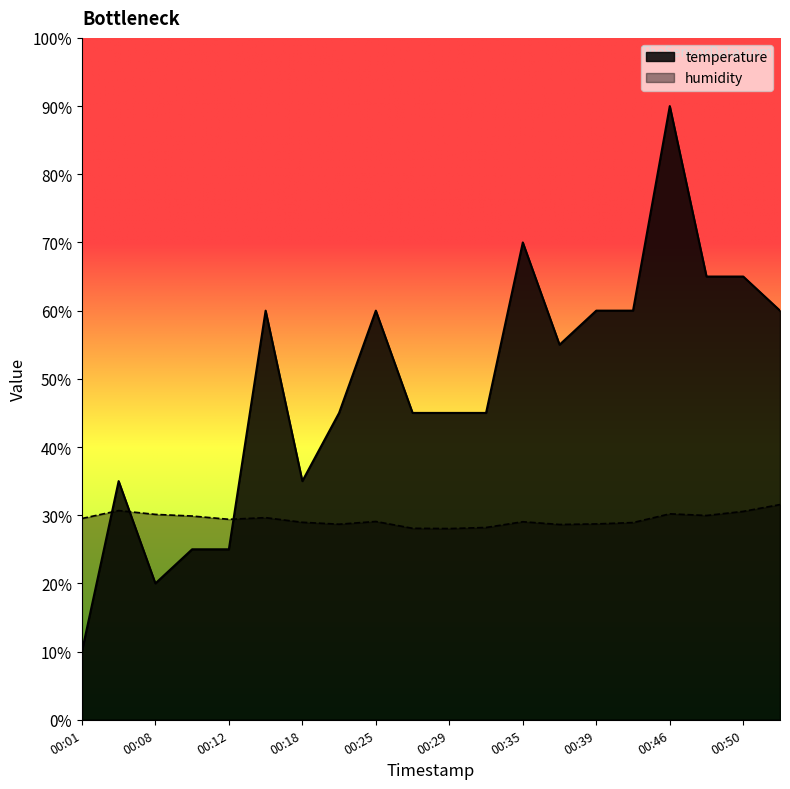

What are all the series names shown in the legend?

temperature, humidity